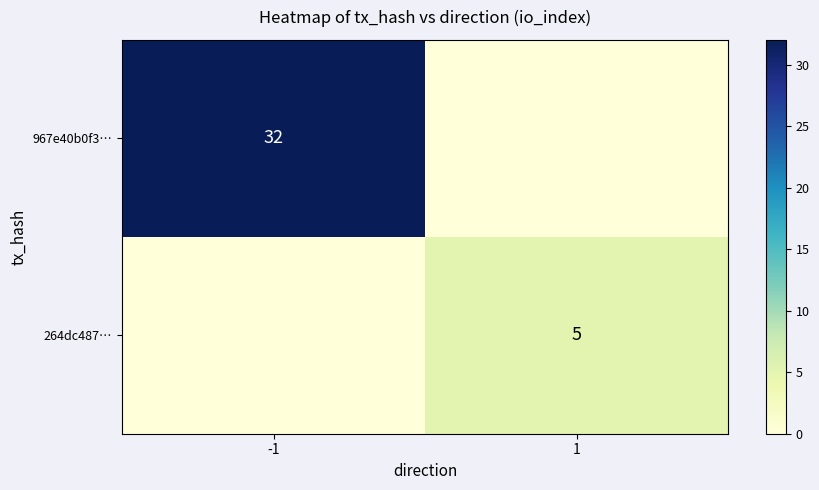

Is it true that 264dc487… equals 5 at 1?

True